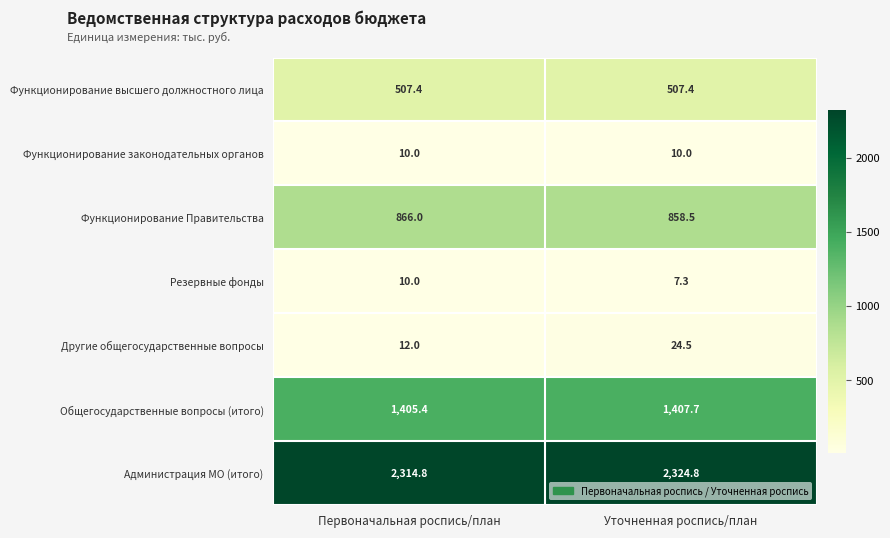

What is the difference between the highest and lowest values at Первоначальная роспись/план?

2304.8